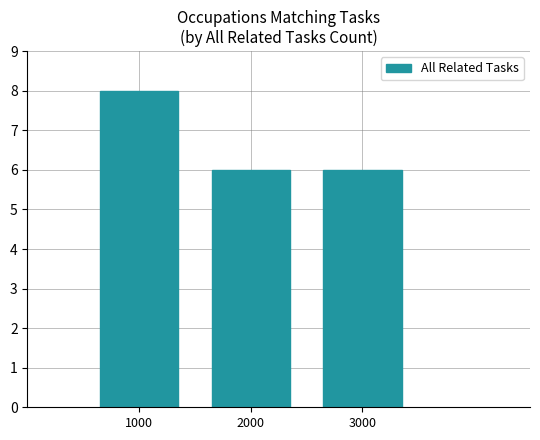

What is the sum of the values at 1000 and 3000?

14